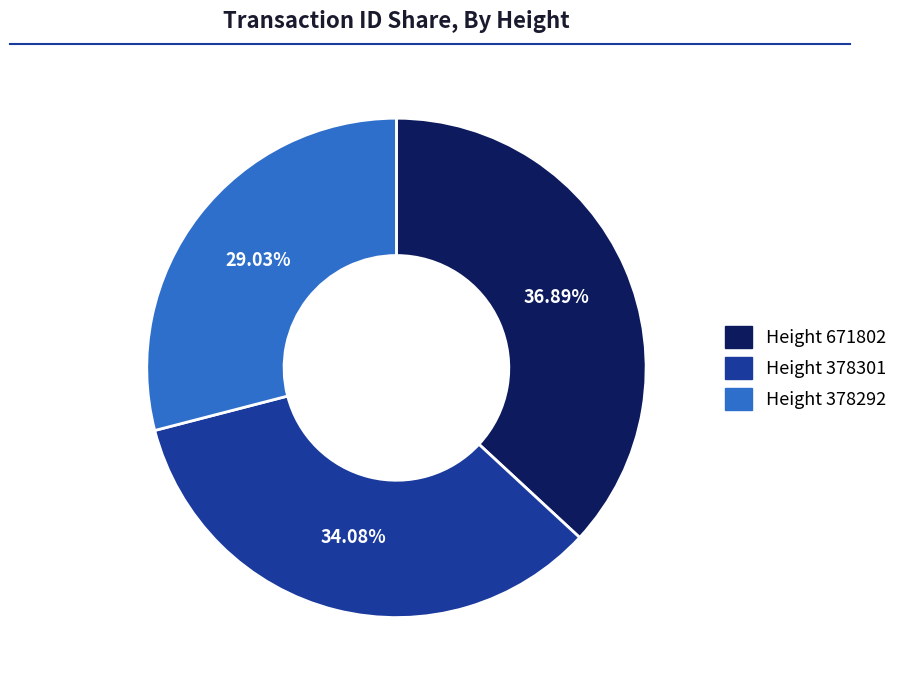

Does any single category account for the majority?

No